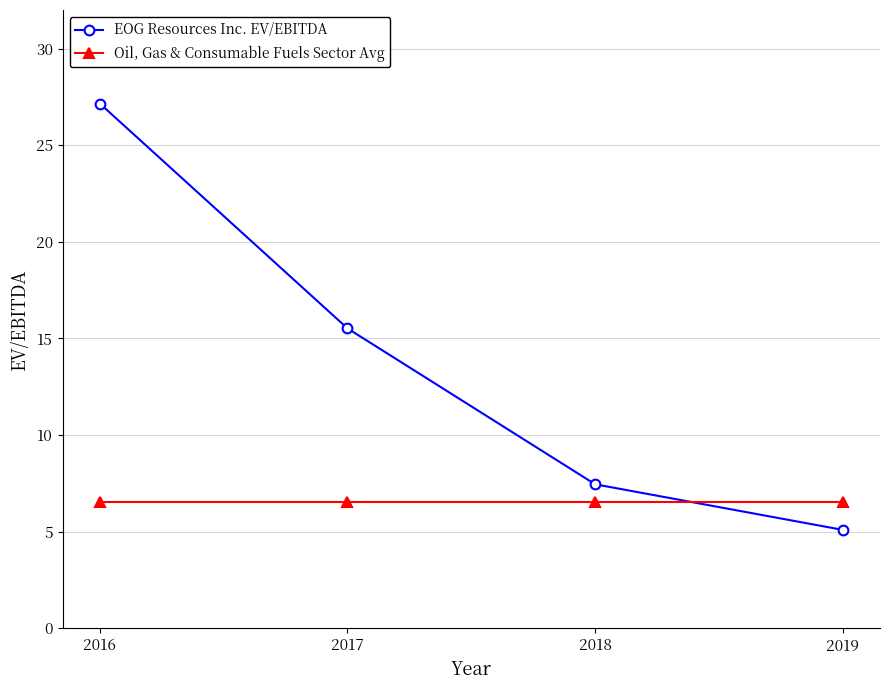

Reading left to right, transcribe all the data shown in this chart.

EOG Resources Inc. EV/EBITDA: 27.2	15.5	7.5	5.1
Oil, Gas & Consumable Fuels Sector Avg: 6.5	6.5	6.5	6.5